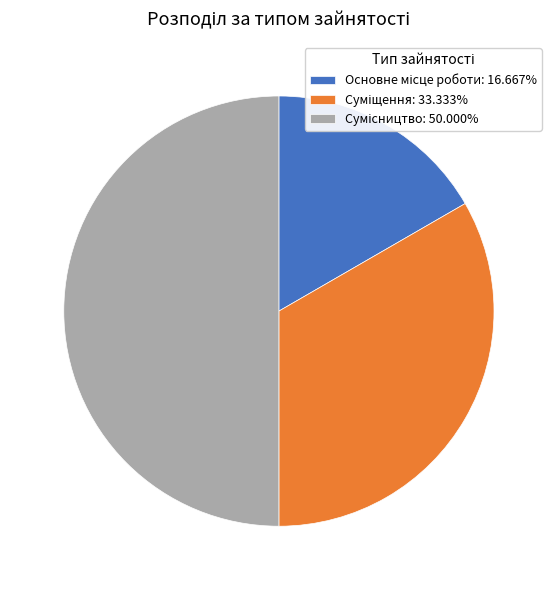

The Сумісництво slice represents 63% of the pie. True or false?

False